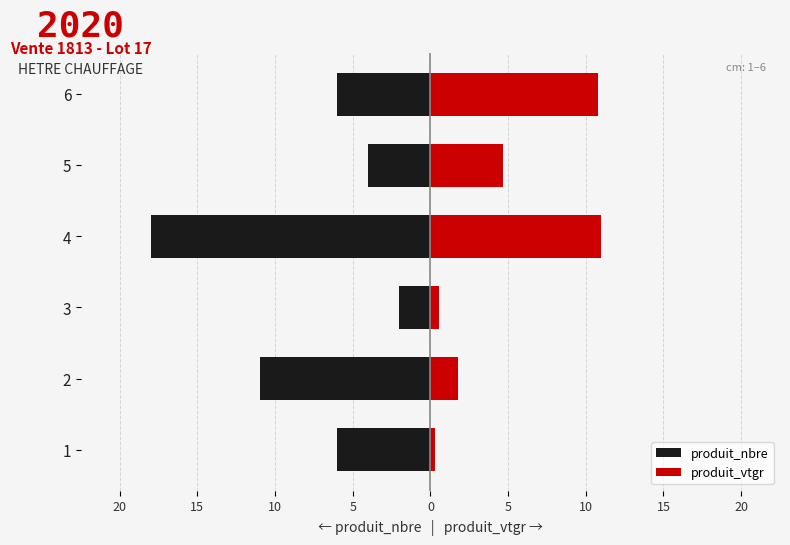

The value of produit_nbre at 2 is -5.4. True or false?

False